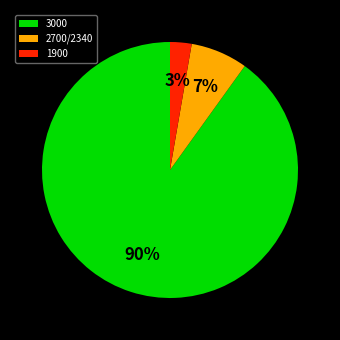

Do 3000 and 1900 together represent more than half of the pie?

Yes